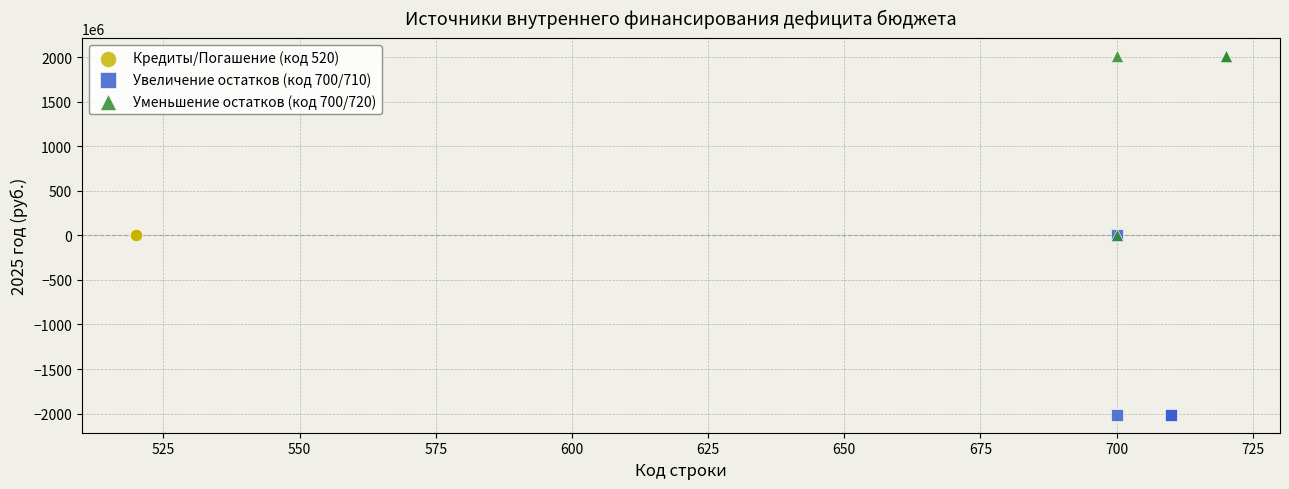

What are all the series names shown in the legend?

Кредиты/Погашение (код 520), Увеличение остатков (код 700/710), Уменьшение остатков (код 700/720)